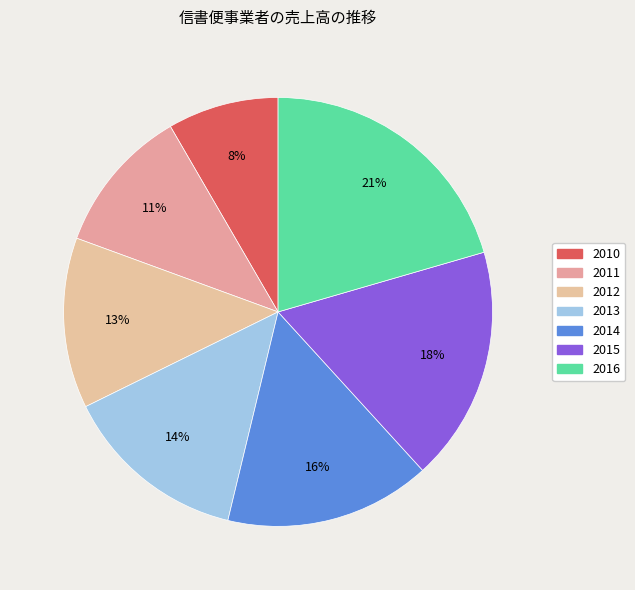

Which slice is the smallest?

2010